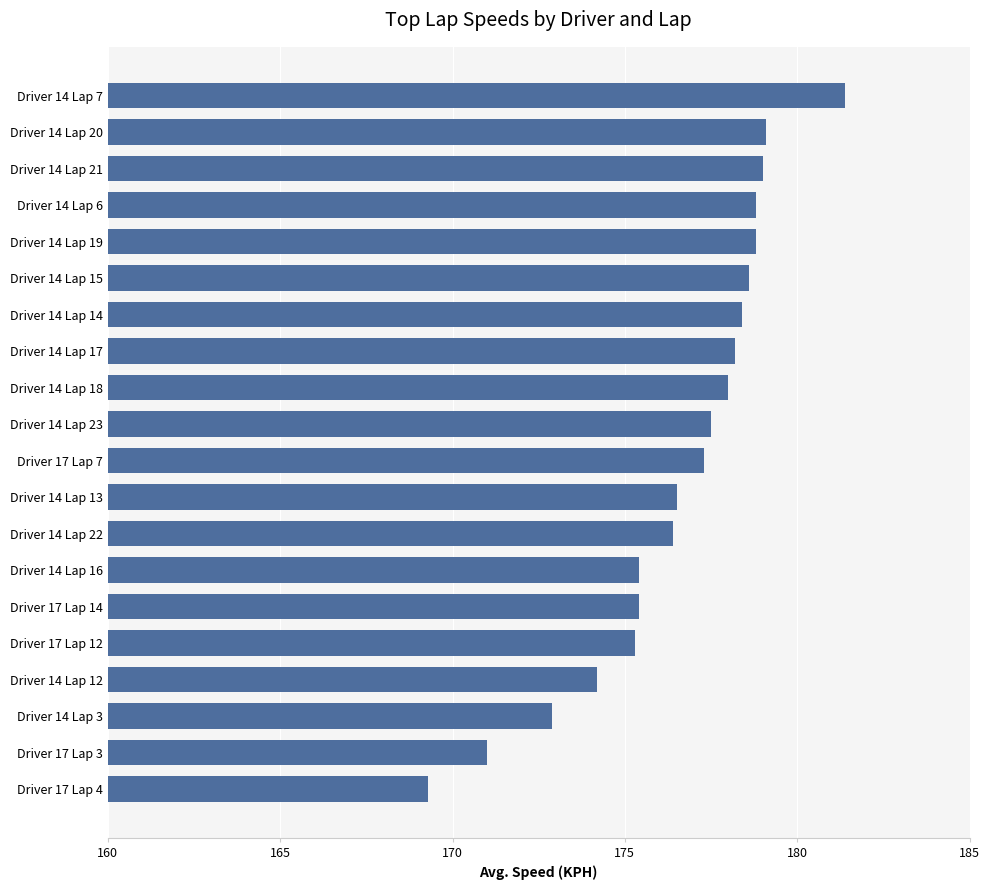

At which category does the chart reach its peak across all series?

Driver 14 Lap 7